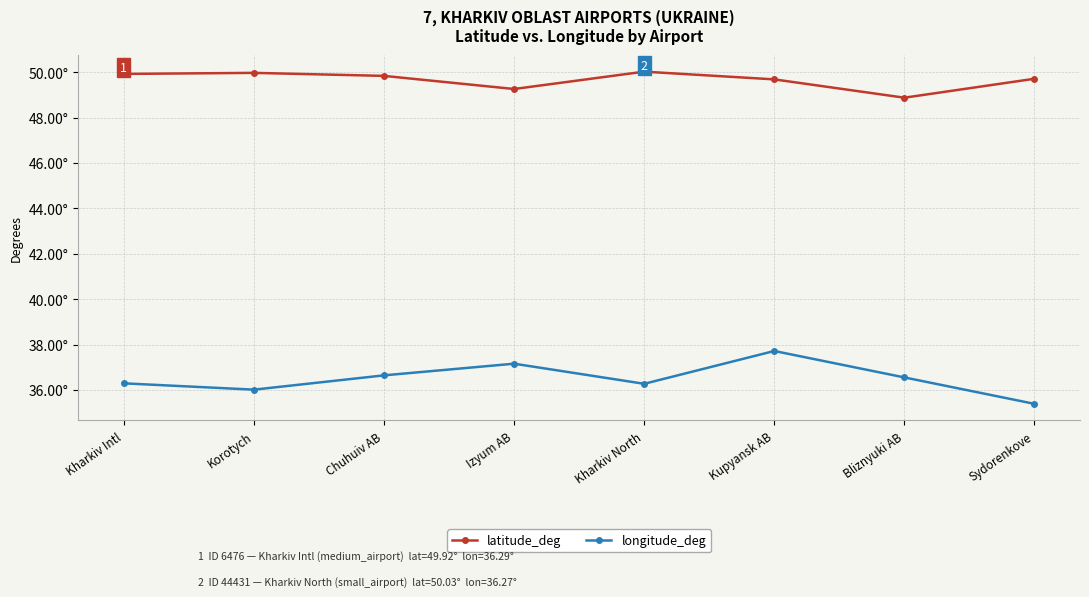

What are all the series names shown in the legend?

latitude_deg, longitude_deg